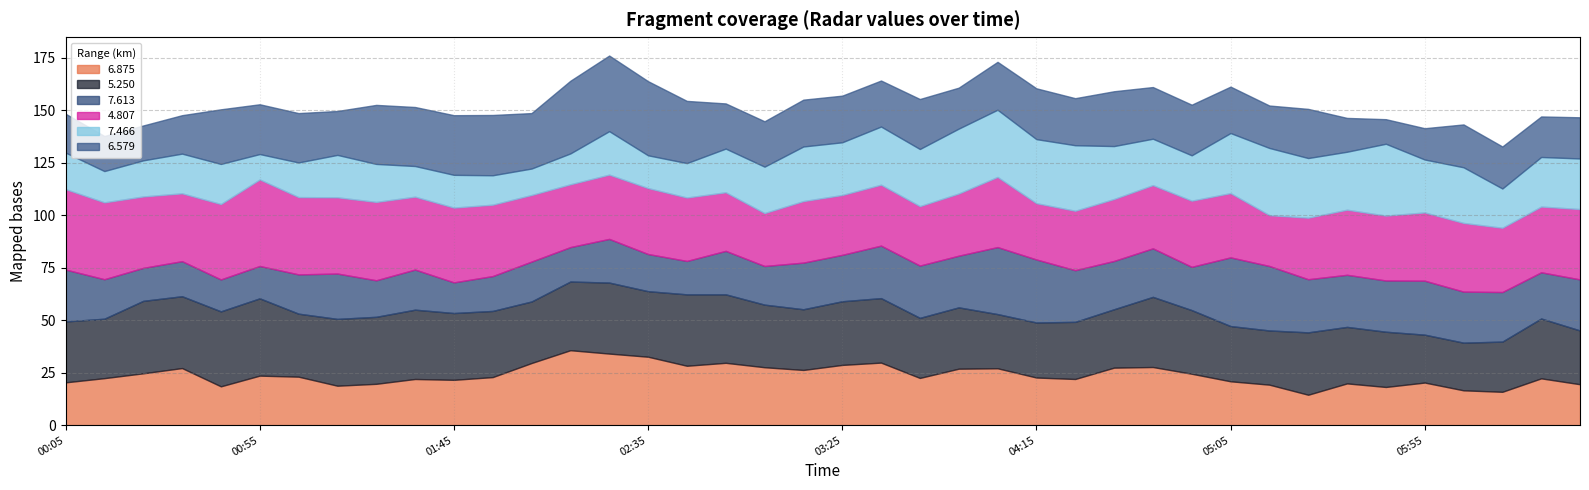

Rank the series by their maximum value, from highest to lowest.

4.807, 5.250, 6.579, 6.875, 7.466, 7.613